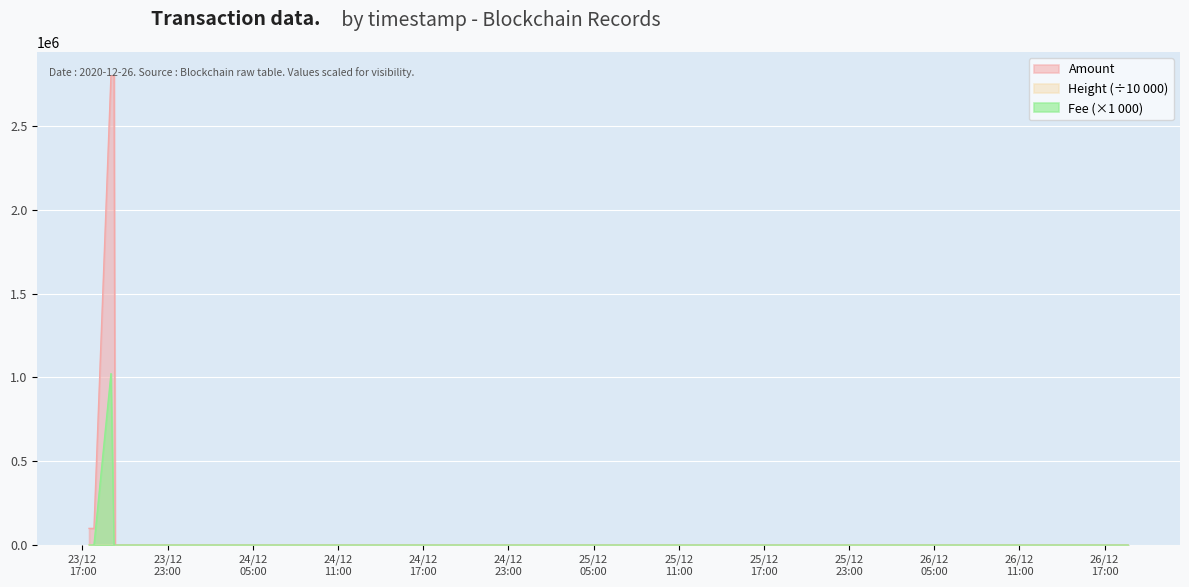

What is the label of the 3rd point from the left?

2020-12-23 19:00:18